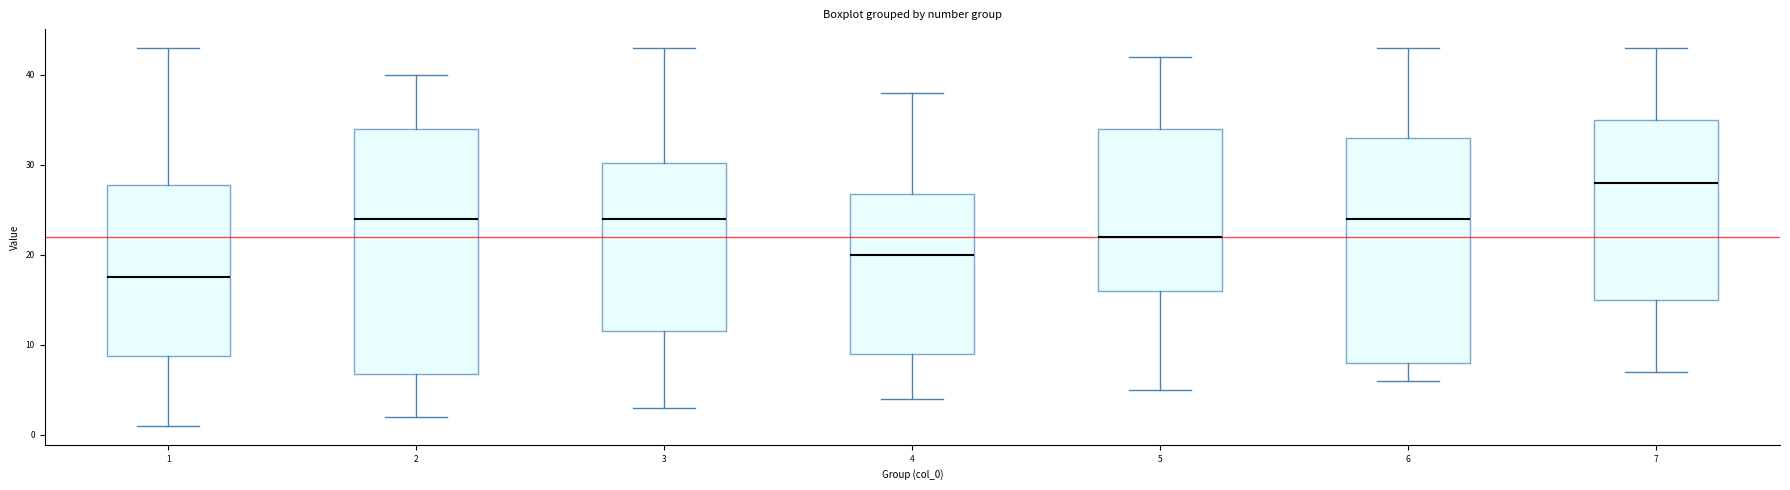

Comparing the boxes themselves (not the whiskers), which one is the tallest?

2